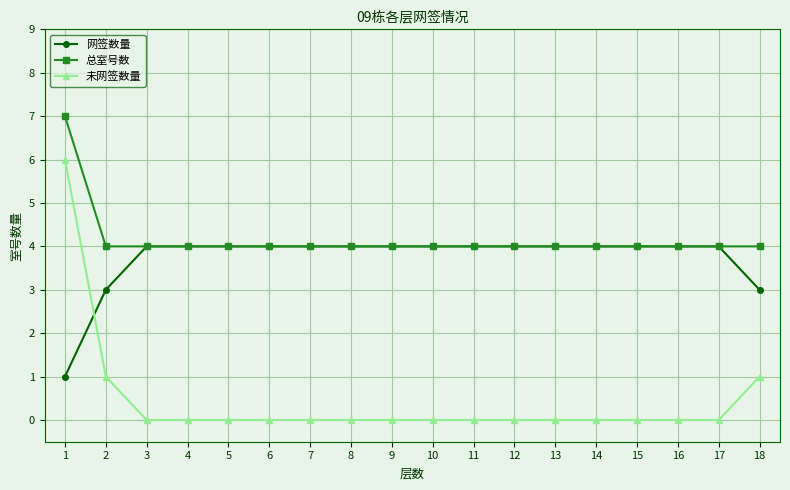

True or false: 总室号数 has a value of 4 at 10.

True